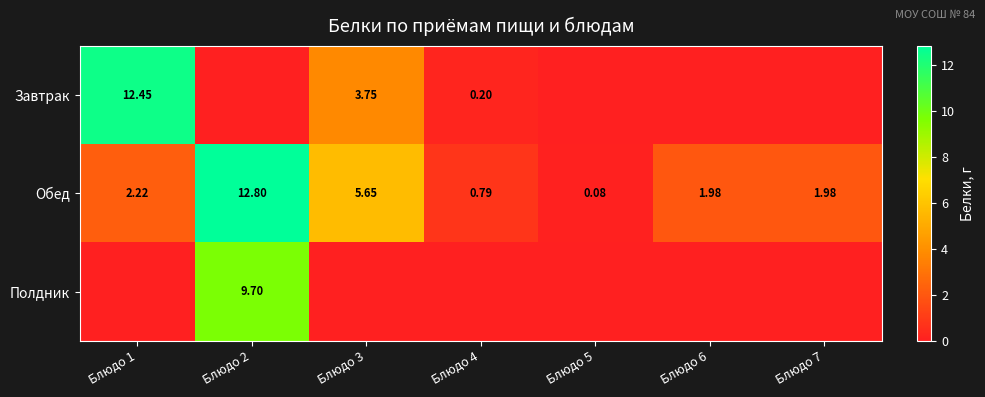

Between Блюдо 2 and Блюдо 5, which series saw the biggest shift?

Обед